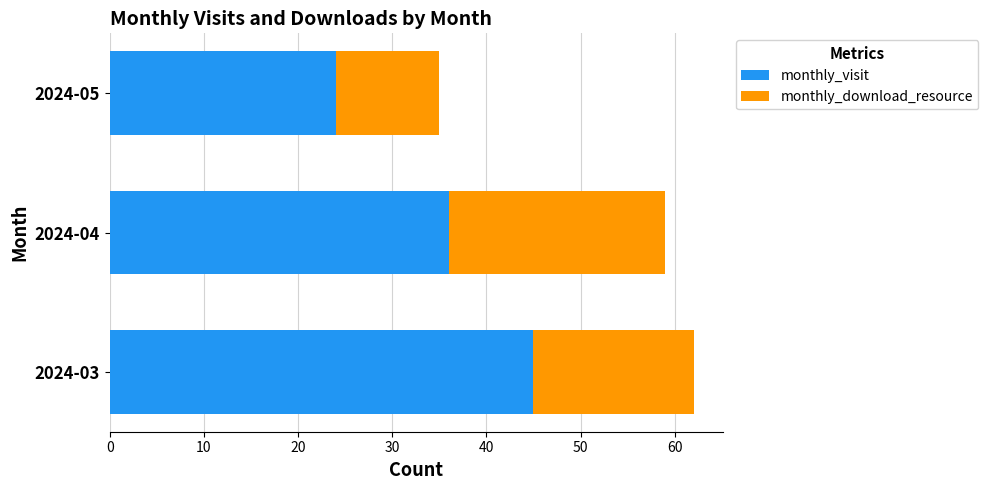

True or false: monthly_visit has a value of 45 at 2024-03.

True